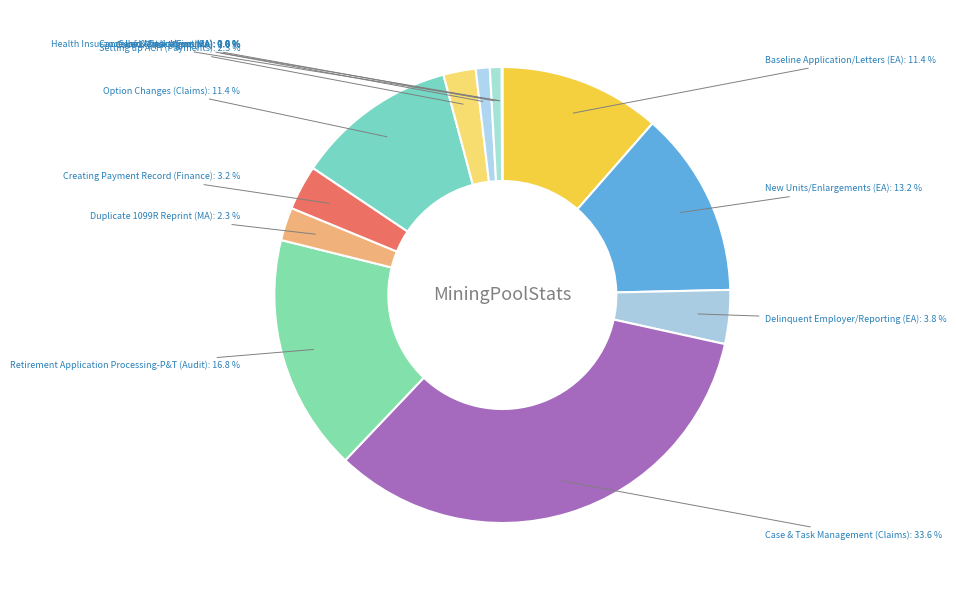

Is Setting up ACH (Payments) the majority of the pie?

No